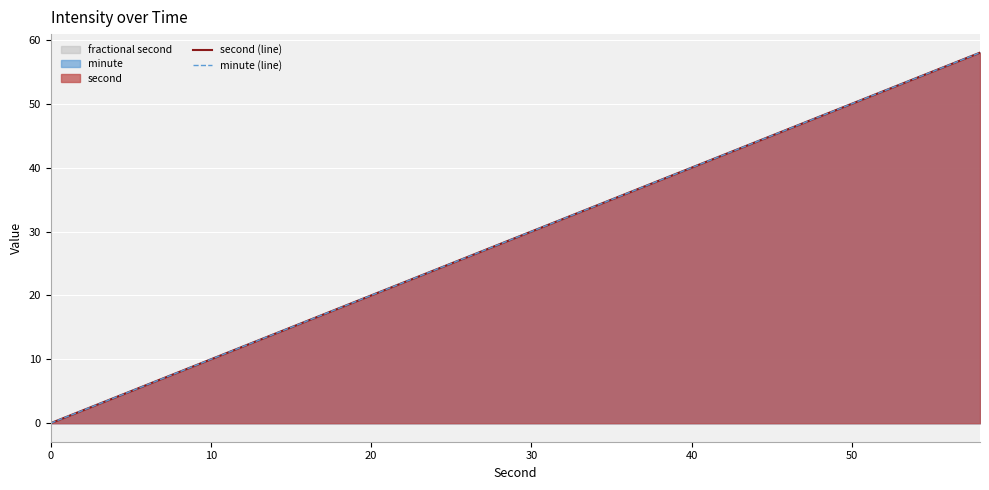

What is the difference between the minute (line) values at 26 and 6?

40